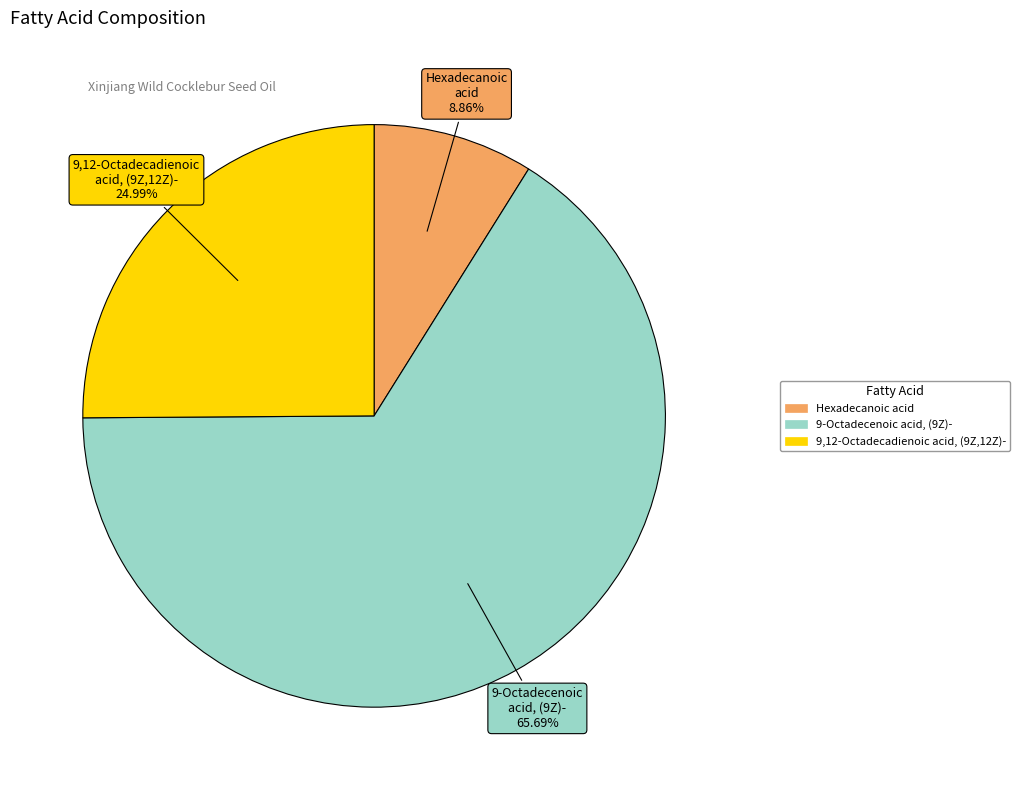

Rank the categories by value from highest to lowest.

9-Octadecenoic acid, (9Z)-, 9,12-Octadecadienoic acid, (9Z,12Z)-, Hexadecanoic acid